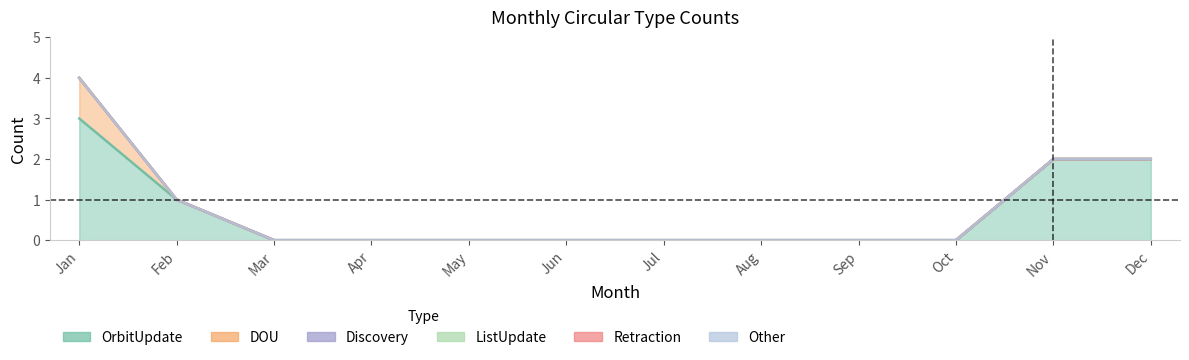

How many lines are shown in the chart?

6